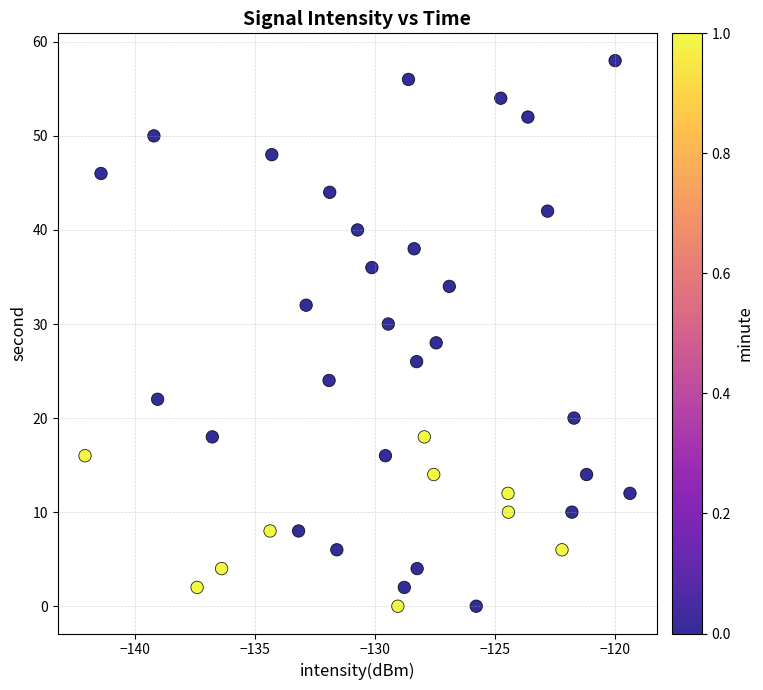

What is the range of Y values (max minus min)?

58